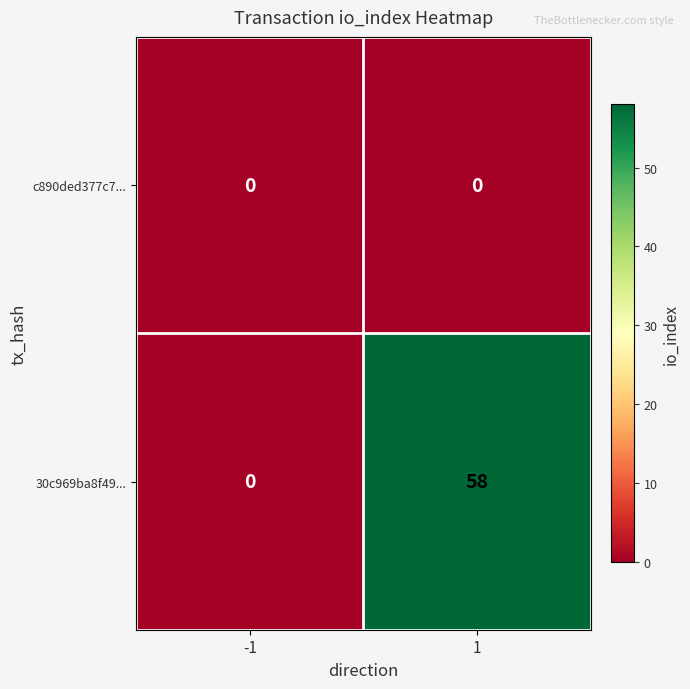

Which series has the widest spread of values?

30c969ba8f49...